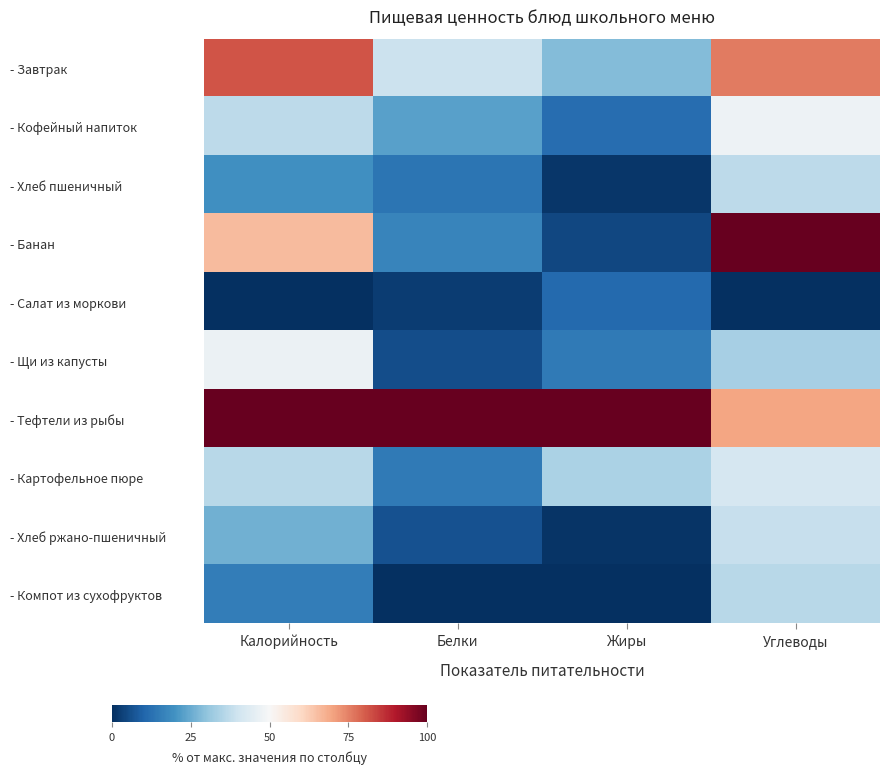

Rank the series by their maximum value, from lowest to highest.

- Салат из моркови, - Компот из сухофруктов, - Хлеб пшеничный, - Хлеб ржано-пшеничный, - Картофельное пюре, - Щи из капусты, - Кофейный напиток, - Завтрак, - Банан, - Тефтели из рыбы